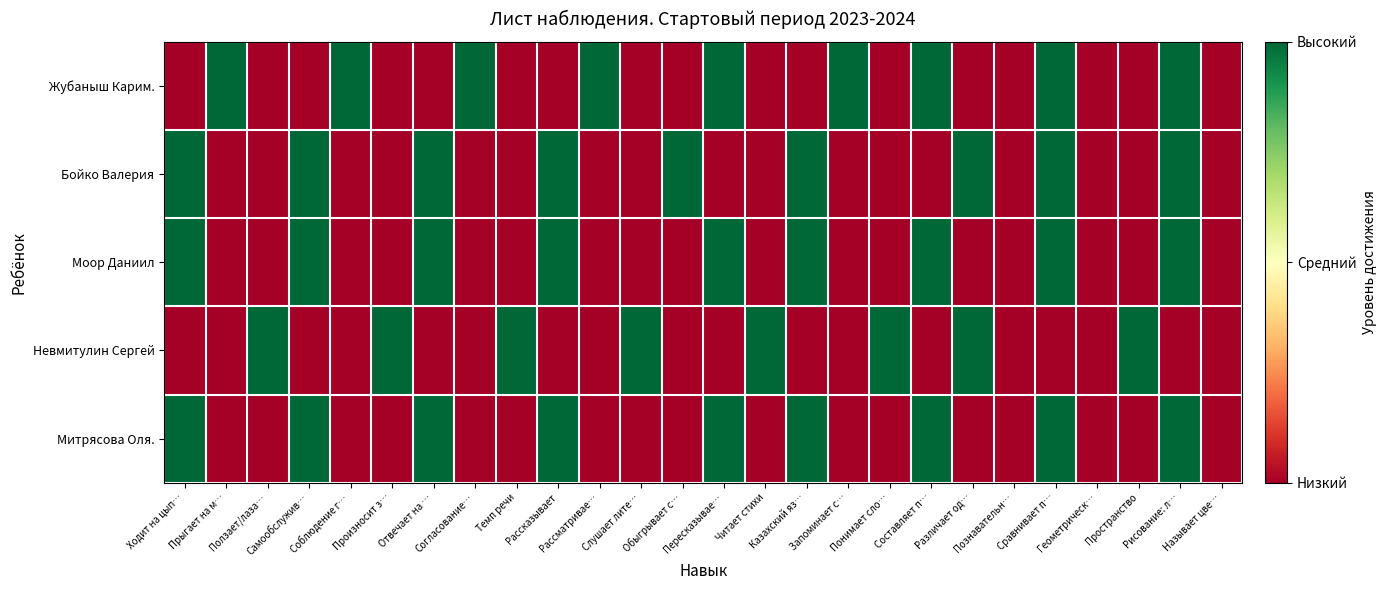

Count the number of data series in this chart.

5